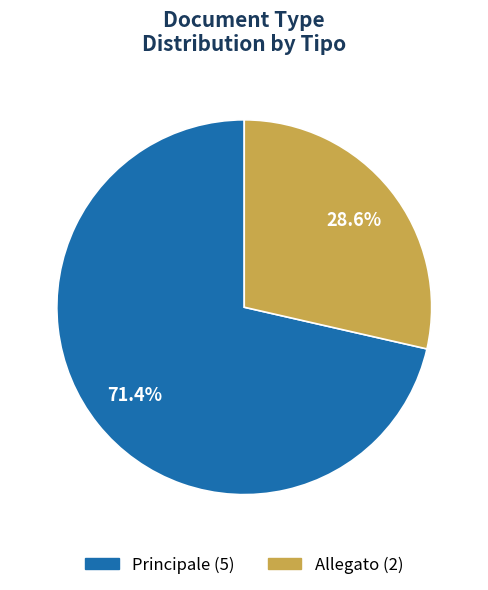

Approximately how many times larger is the value at Allegato compared to Principale?

0.4